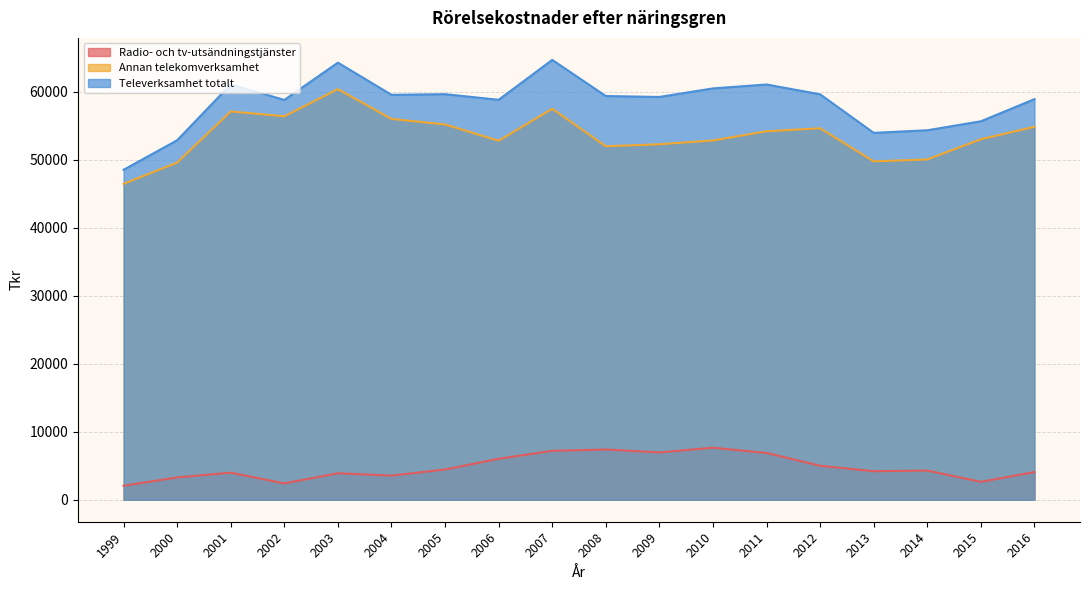

Between 2016 and 2013, which is larger?

2013